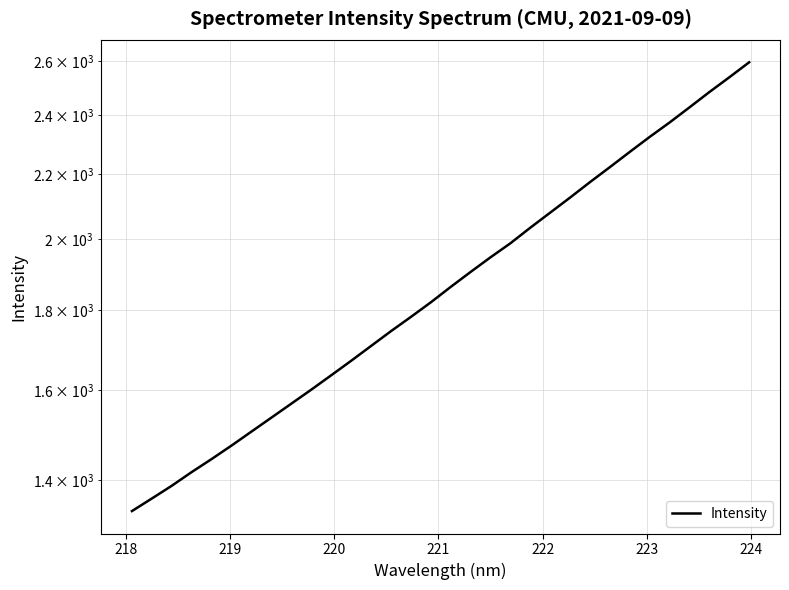

What is the maximum value shown in the chart?

2595.0